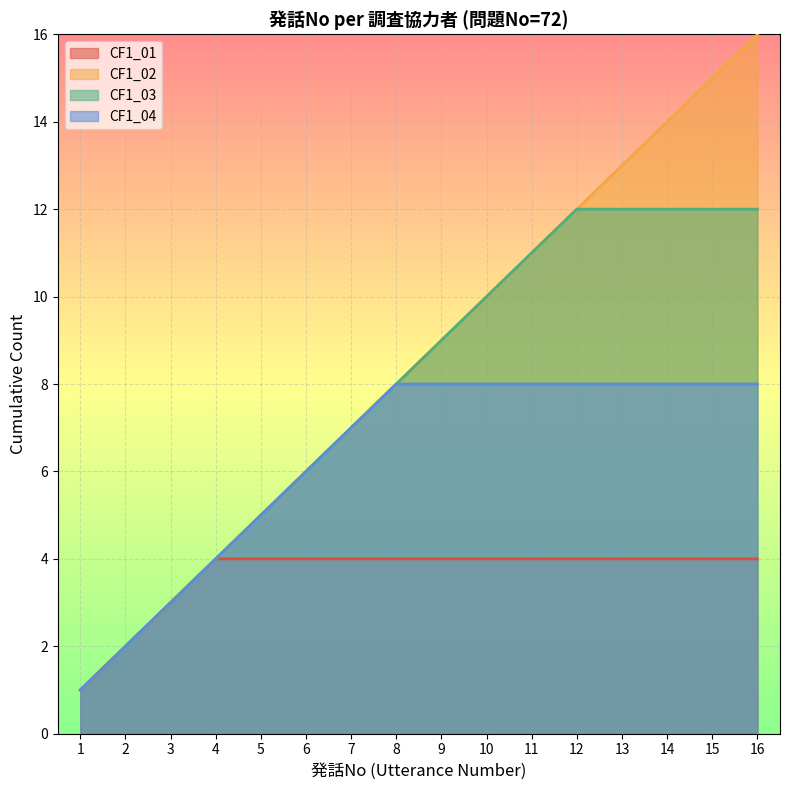

True or false: there are more than 2 points higher than both neighbors.

False